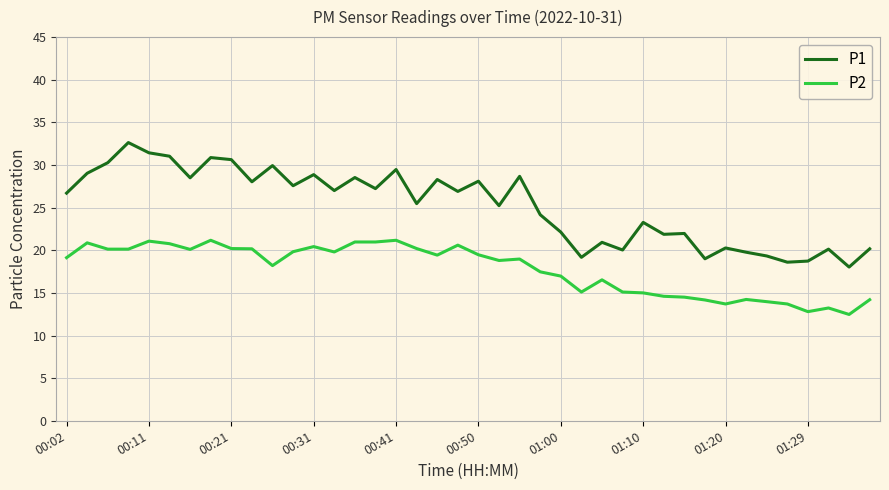

Which series has the largest total across all categories?

P1